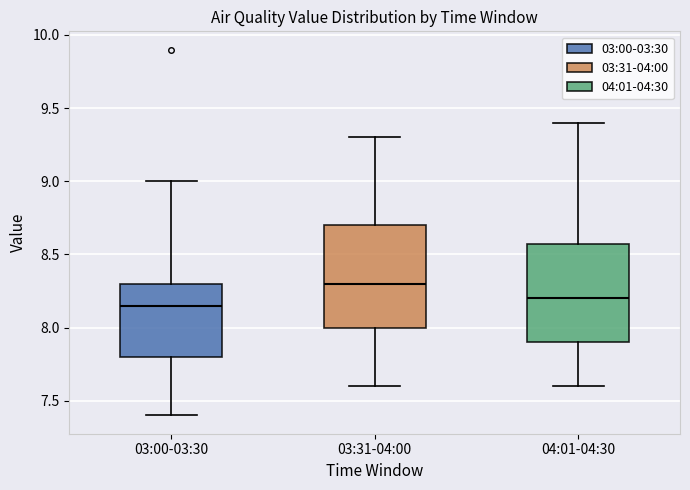

Where is the upper edge of the box for 04:01-04:30 on the y-axis? The values are not printed on the chart, so give them approximately, as read against the axis.

8.60